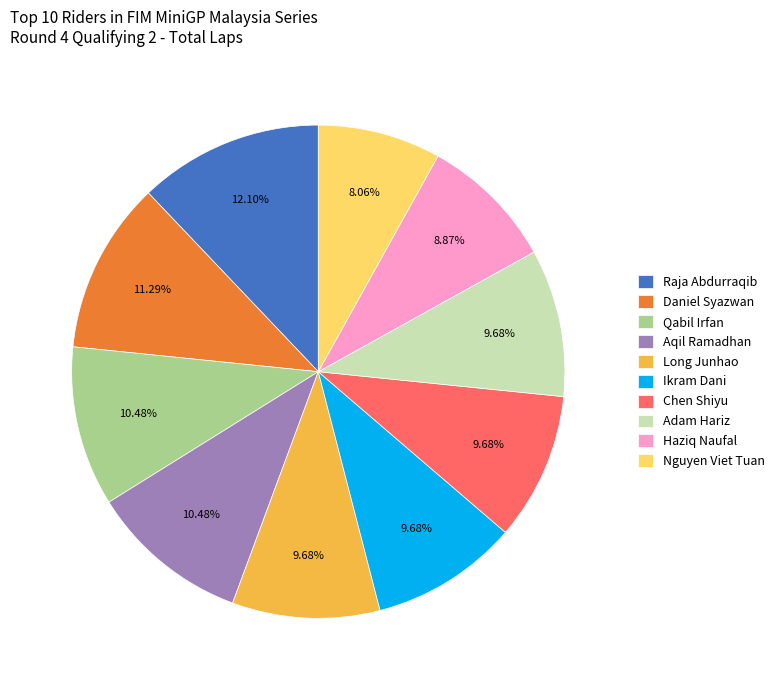

Combined, do Daniel Syazwan and Long Junhao account for over 50%?

No